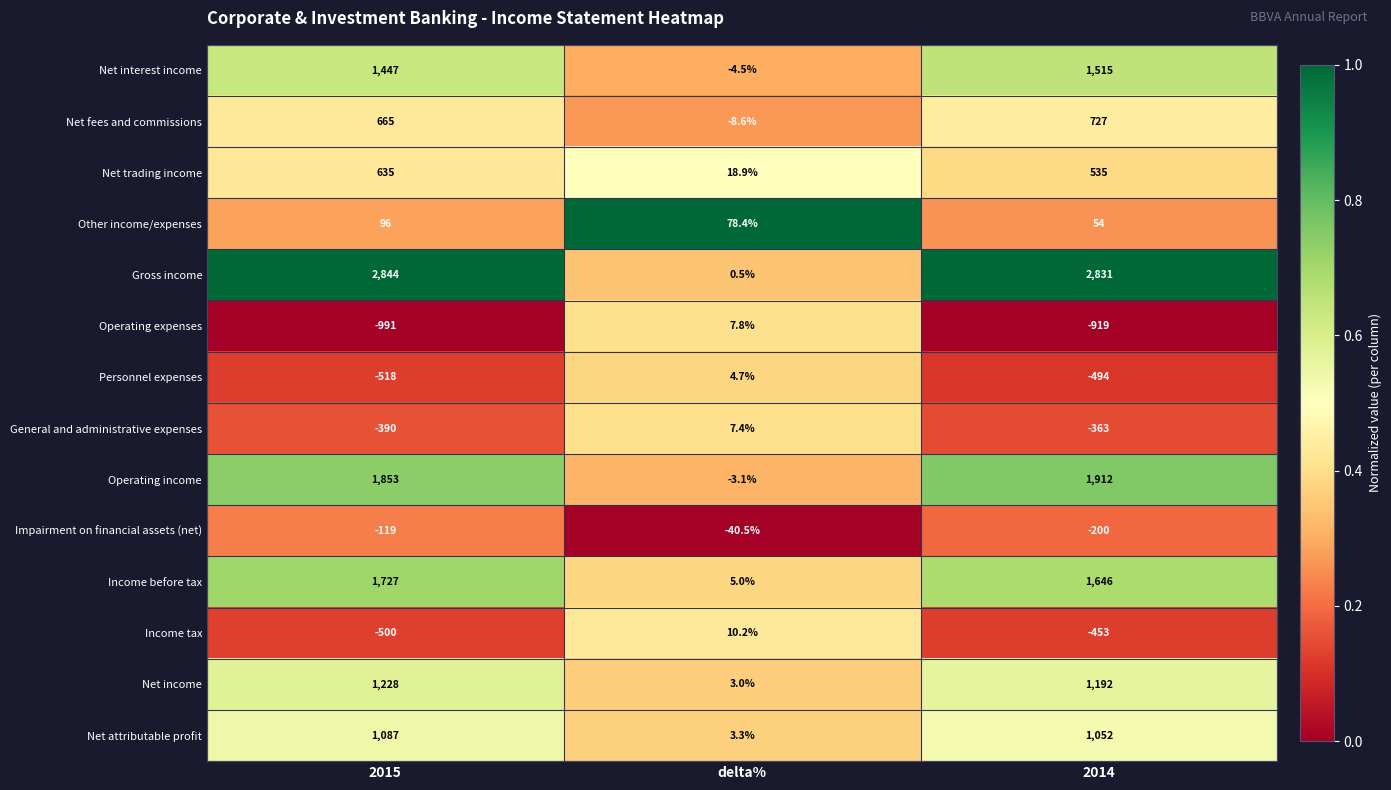

How many categories are shown in the chart?

3